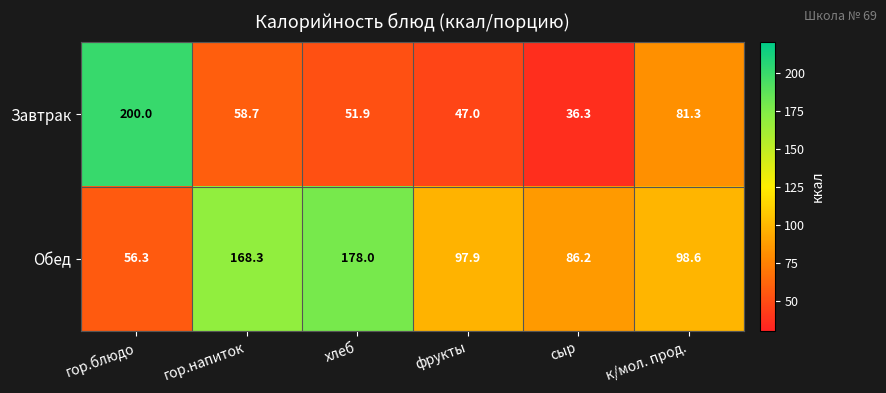

At which label is Обед closest to 117?

к/мол. прод.